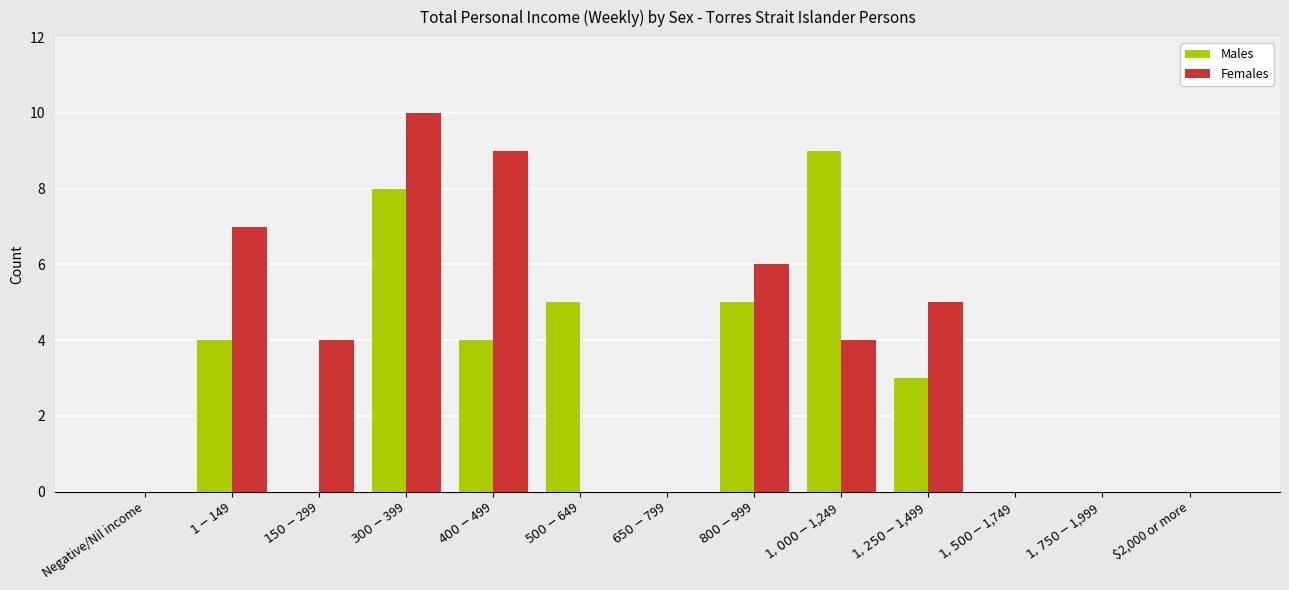

What is the average value of the Males series?

3